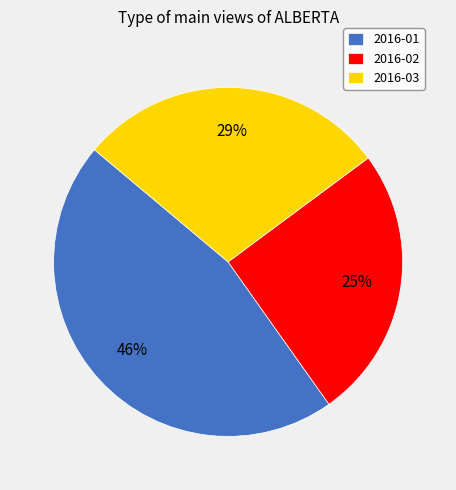

To the nearest percent, what is the difference between the largest and smallest slice percentages?

21%